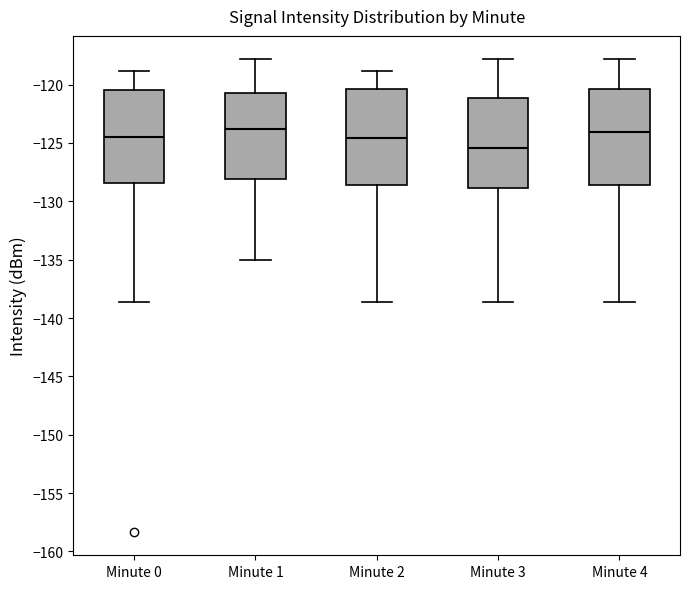

Where does the upper whisker of the box for Minute 0 end on the y-axis? The values are not printed on the chart, so give them approximately, as read against the axis.

-119.0